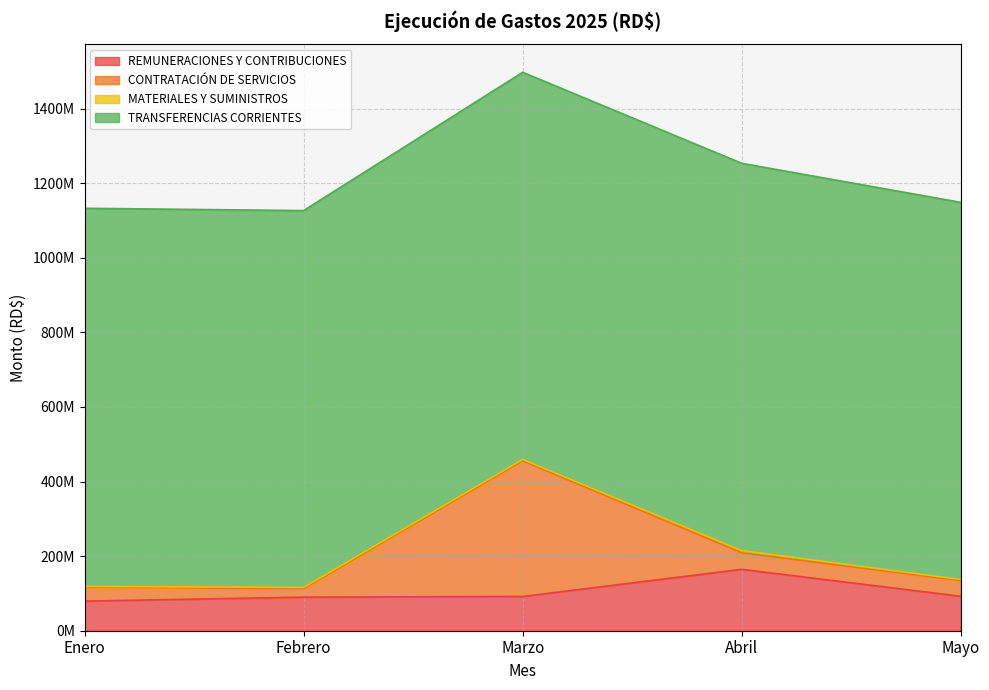

In CONTRATACIÓN DE SERVICIOS, how many points are higher than both neighbors (excluding endpoints)?

1